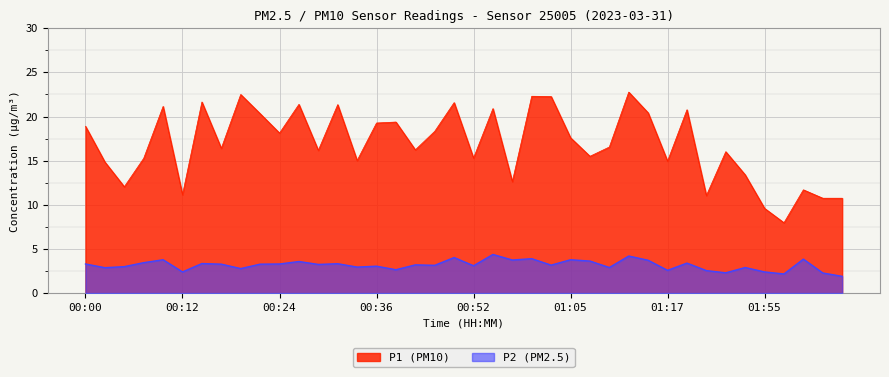

At which label is P2 closest to 3?

00:05